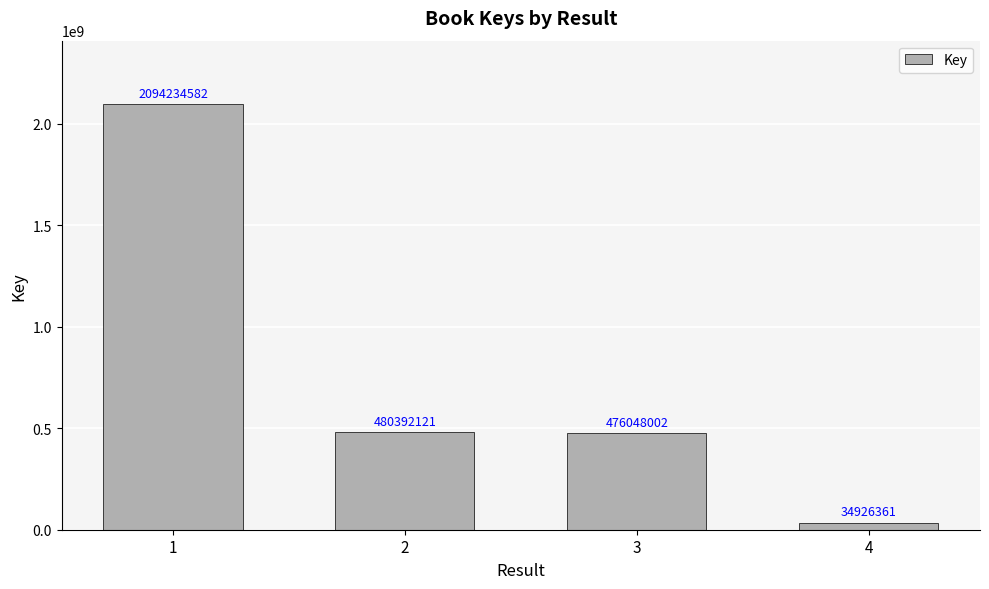

Reading left to right, extract all data points from this chart.

1=2094234582	2=480392121	3=476048002	4=34926361